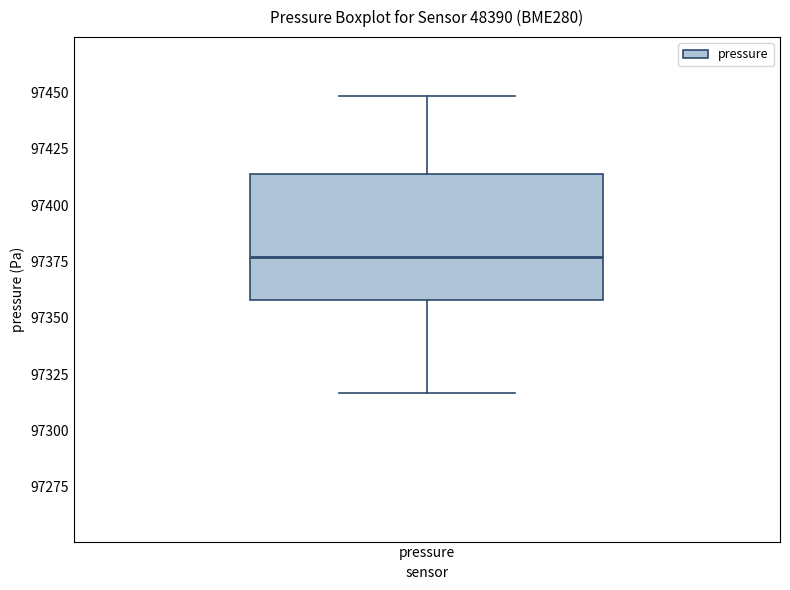

Transcribe this box plot: give where the median line is, the range the box spans, and where the two whiskers end, as read against the y-axis. The values are not printed on the chart, so give them approximately, as read against the axis.

median 97375, box 97360 to 97415, whiskers 97315 to 97450